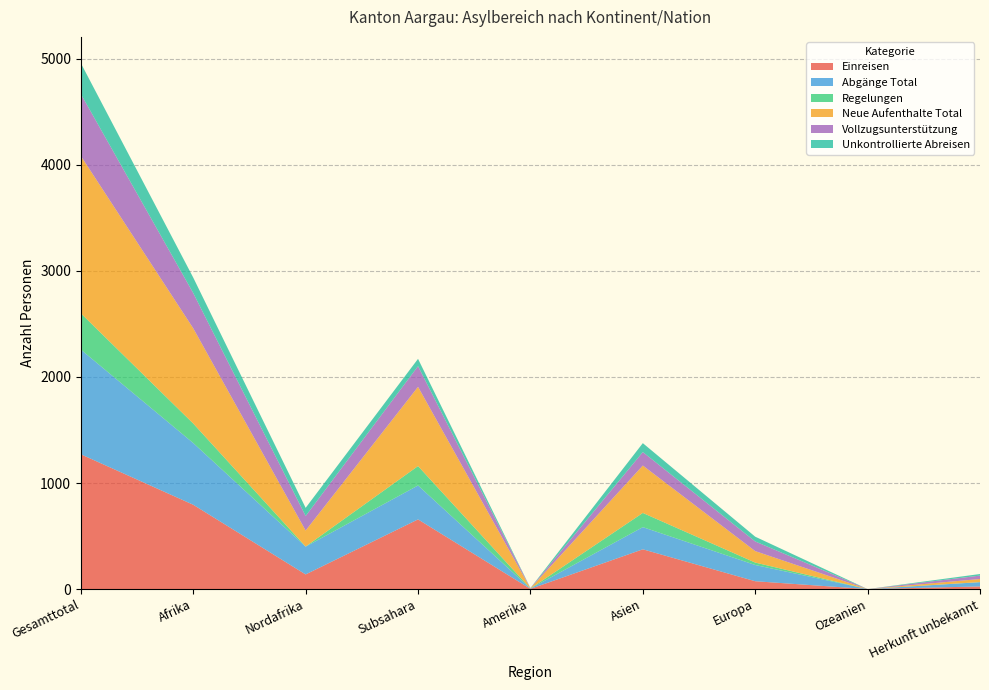

Reading right to left, what are all the values shown in this chart?

Einreisen: Herkunft unbekannt=25	Ozeanien=0	Europa=74	Asien=375	Amerika=2	Subsahara=657	Nordafrika=138	Afrika=795	Gesamttotal=1271
Abgänge Total: Herkunft unbekannt=40	Ozeanien=0	Europa=153	Asien=209	Amerika=3	Subsahara=320	Nordafrika=262	Afrika=582	Gesamttotal=987
Regelungen: Herkunft unbekannt=1	Ozeanien=0	Europa=23	Asien=134	Amerika=0	Subsahara=183	Nordafrika=1	Afrika=184	Gesamttotal=342
Neue Aufenthalte Total: Herkunft unbekannt=29	Ozeanien=0	Europa=108	Asien=447	Amerika=2	Subsahara=747	Nordafrika=151	Afrika=898	Gesamttotal=1484
Vollzugsunterstützung: Herkunft unbekannt=32	Ozeanien=0	Europa=91	Asien=127	Amerika=2	Subsahara=195	Nordafrika=137	Afrika=332	Gesamttotal=584
Unkontrollierte Abreisen: Herkunft unbekannt=15	Ozeanien=0	Europa=45	Asien=84	Amerika=1	Subsahara=69	Nordafrika=77	Afrika=146	Gesamttotal=291